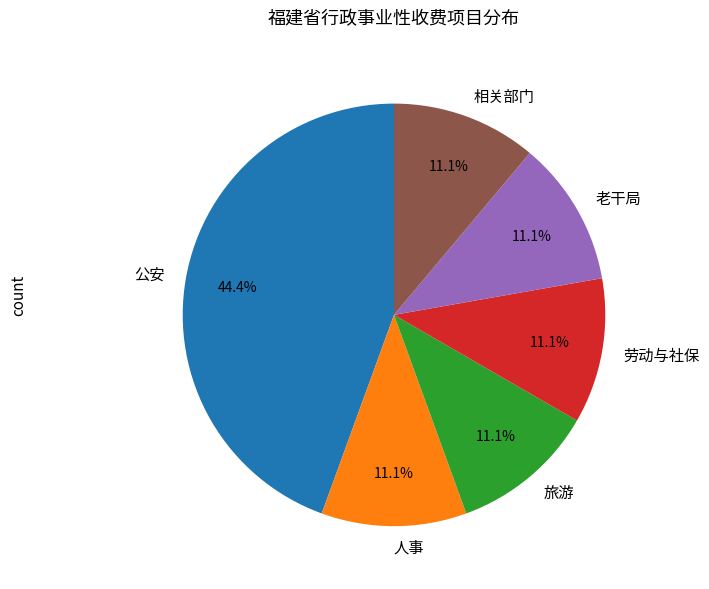

Is it true that 旅游 is 1% of the pie?

False